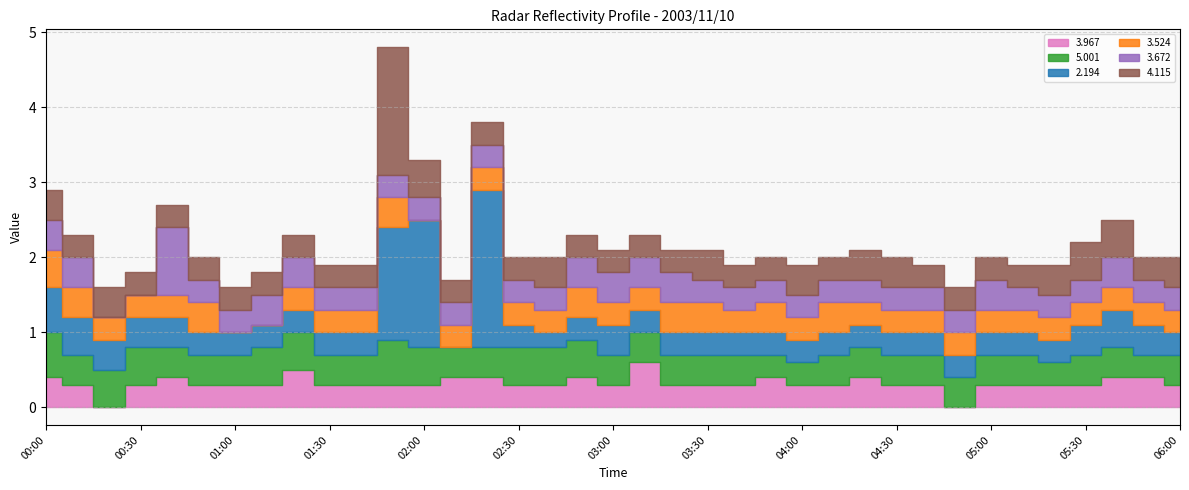

What is the label of the 3rd point from the right?

05:40